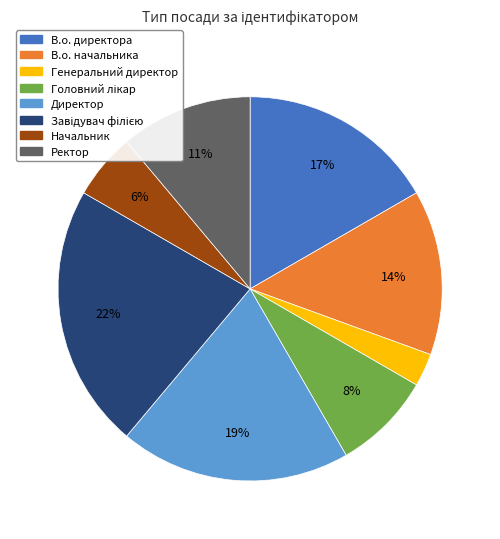

Which category has the smallest portion of the pie?

Генеральний директор